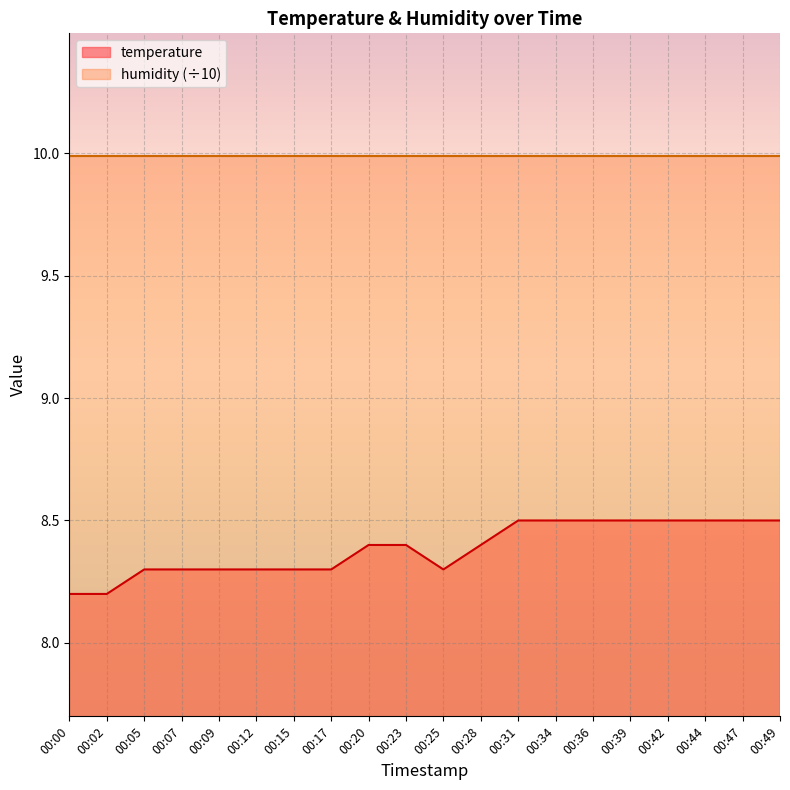

Rank the categories by value from lowest to highest.

00:00, 00:02, 00:05, 00:07, 00:09, 00:12, 00:15, 00:17, 00:25, 00:20, 00:23, 00:28, 00:31, 00:34, 00:36, 00:39, 00:42, 00:44, 00:47, 00:49